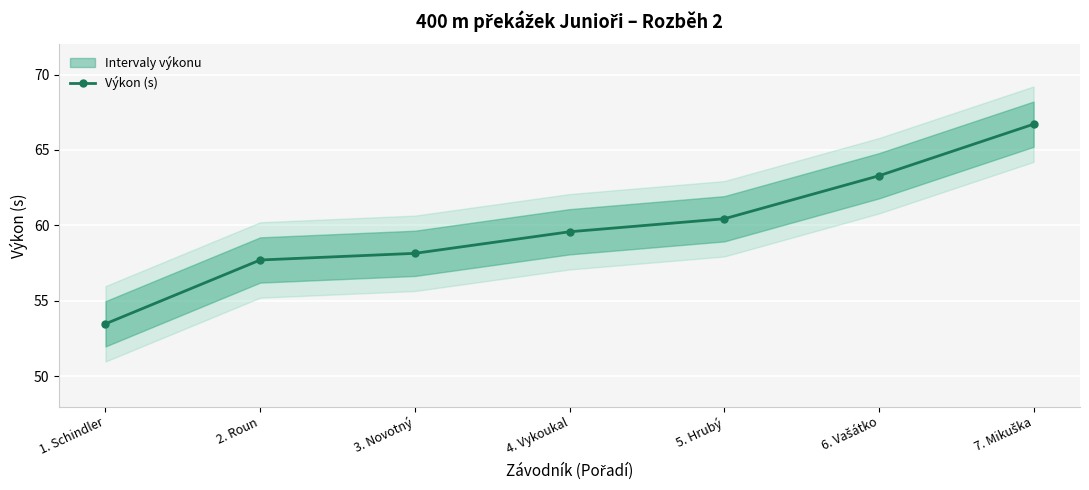

Is this an area chart (filled region under the line)?

No